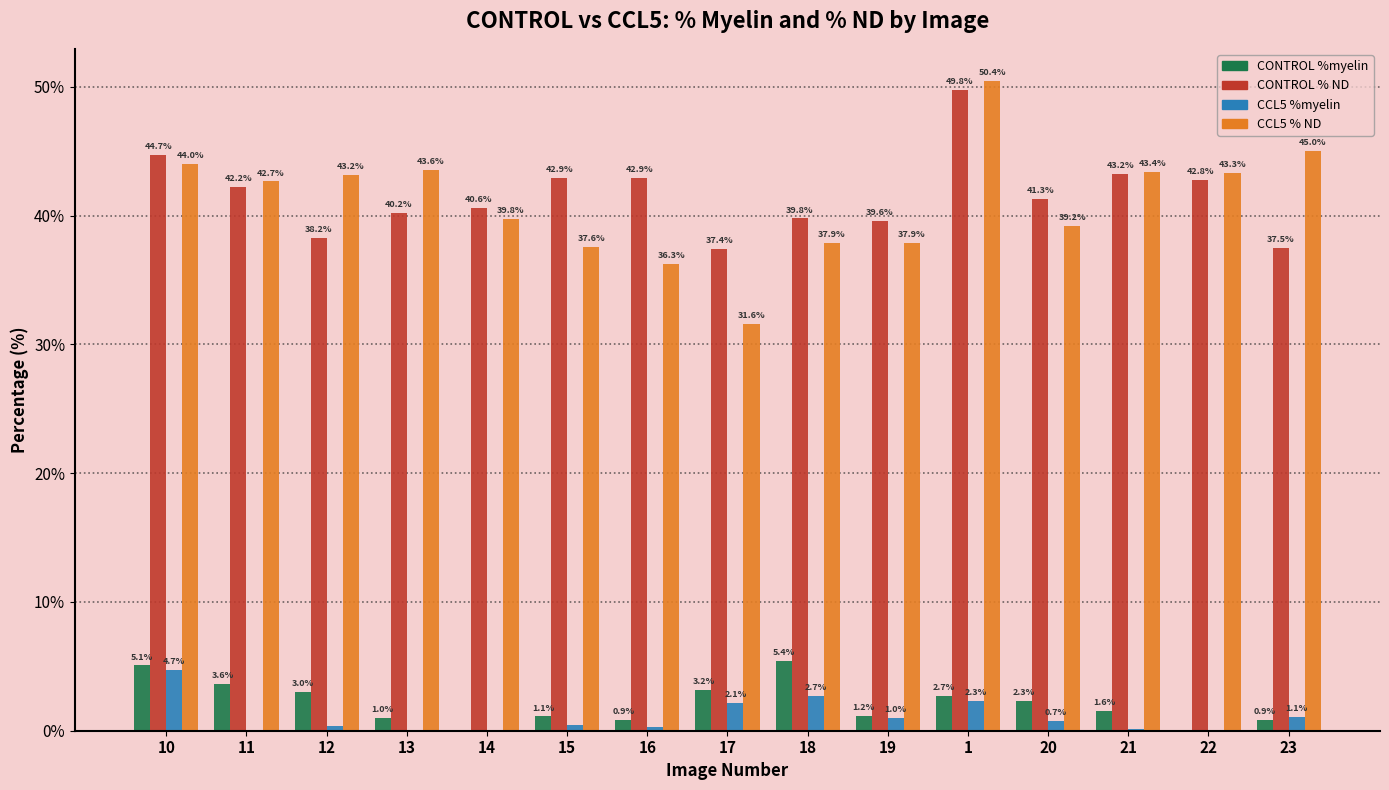

Count the number of categories in the chart.

15